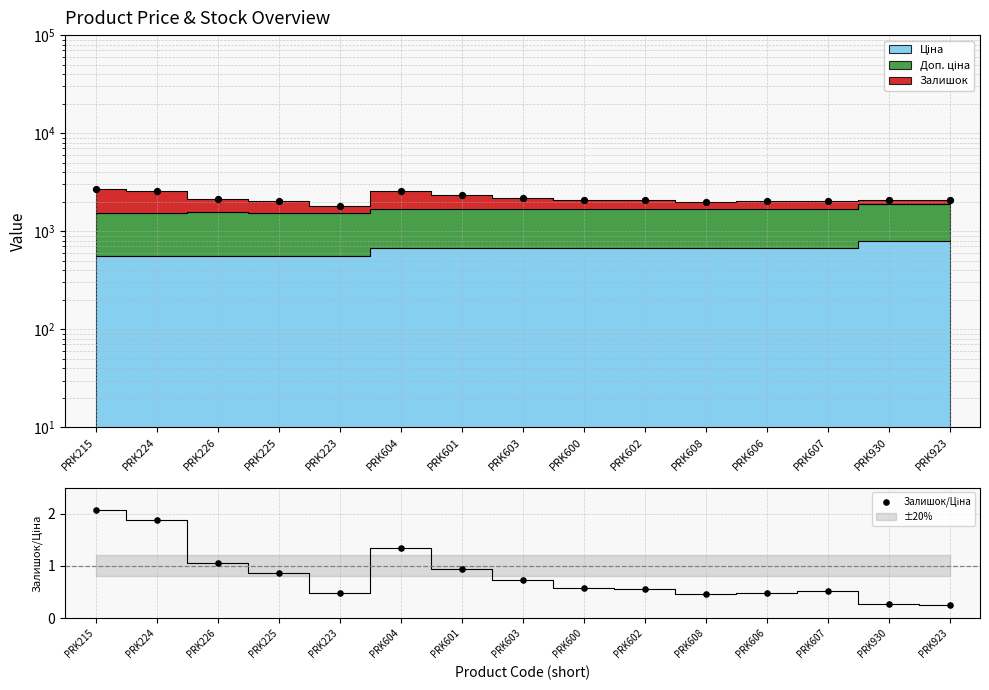

At how many categories does at least one series exceed 2158?

5